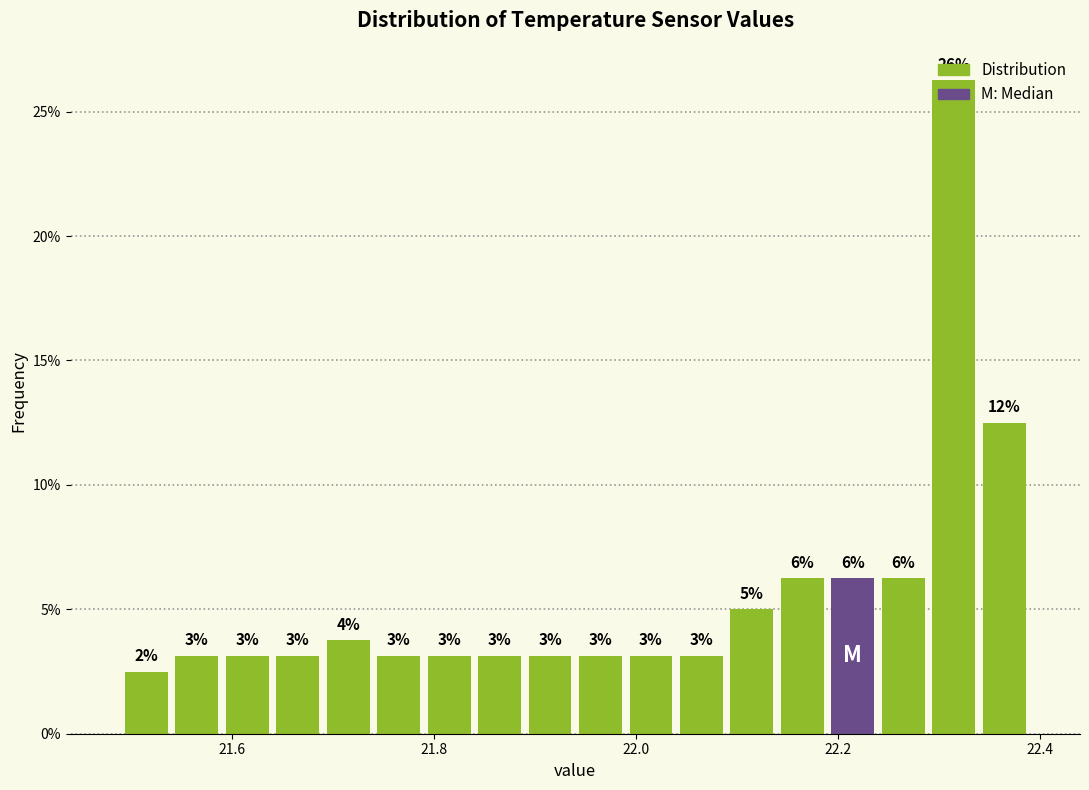

Read against the x-axis, roughly where is the centre of the tallest bar?

22.32